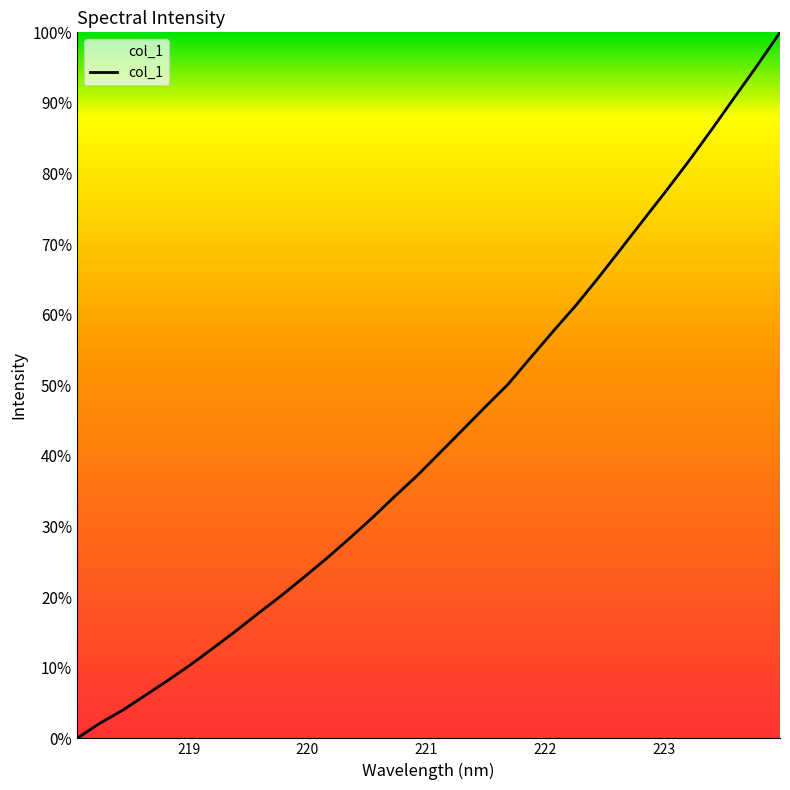

What is the difference between the maximum and minimum values?

100.0